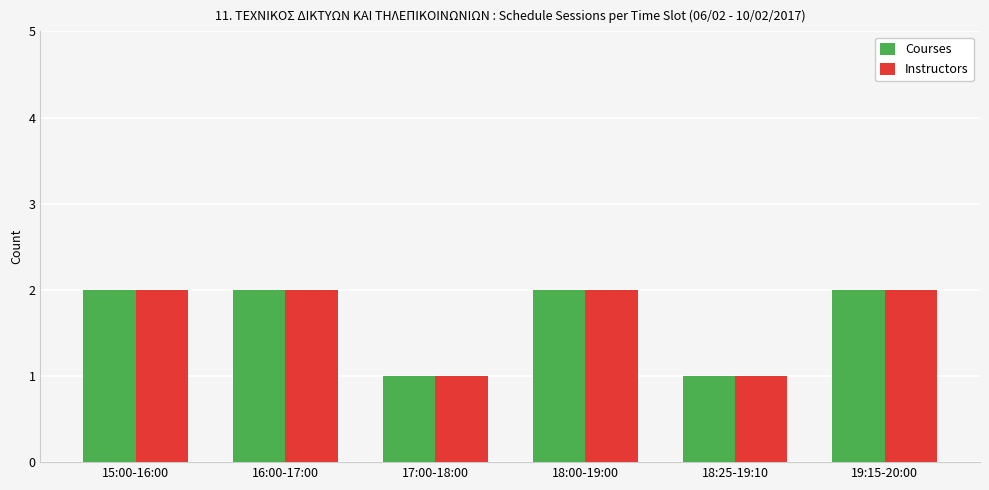

Reading right to left, what are all the values shown in this chart?

Courses: 19:15-20:00=2	18:25-19:10=1	18:00-19:00=2	17:00-18:00=1	16:00-17:00=2	15:00-16:00=2
Instructors: 19:15-20:00=2	18:25-19:10=1	18:00-19:00=2	17:00-18:00=1	16:00-17:00=2	15:00-16:00=2